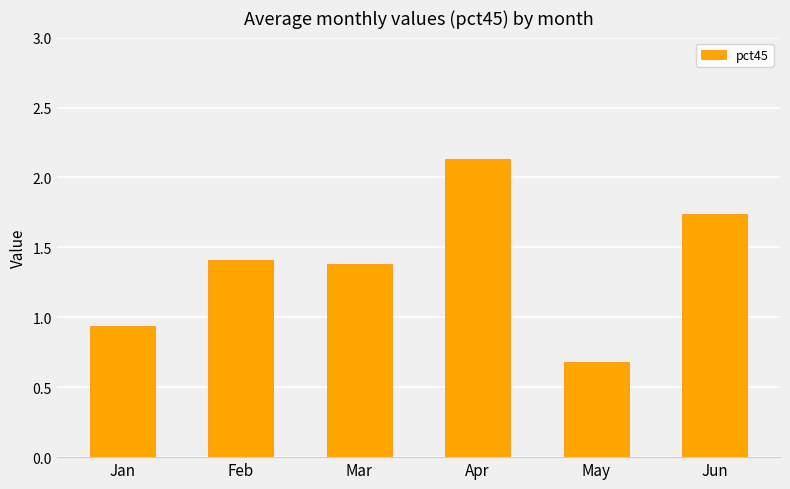

Rank the categories by value from highest to lowest.

Apr, Jun, Feb, Mar, Jan, May